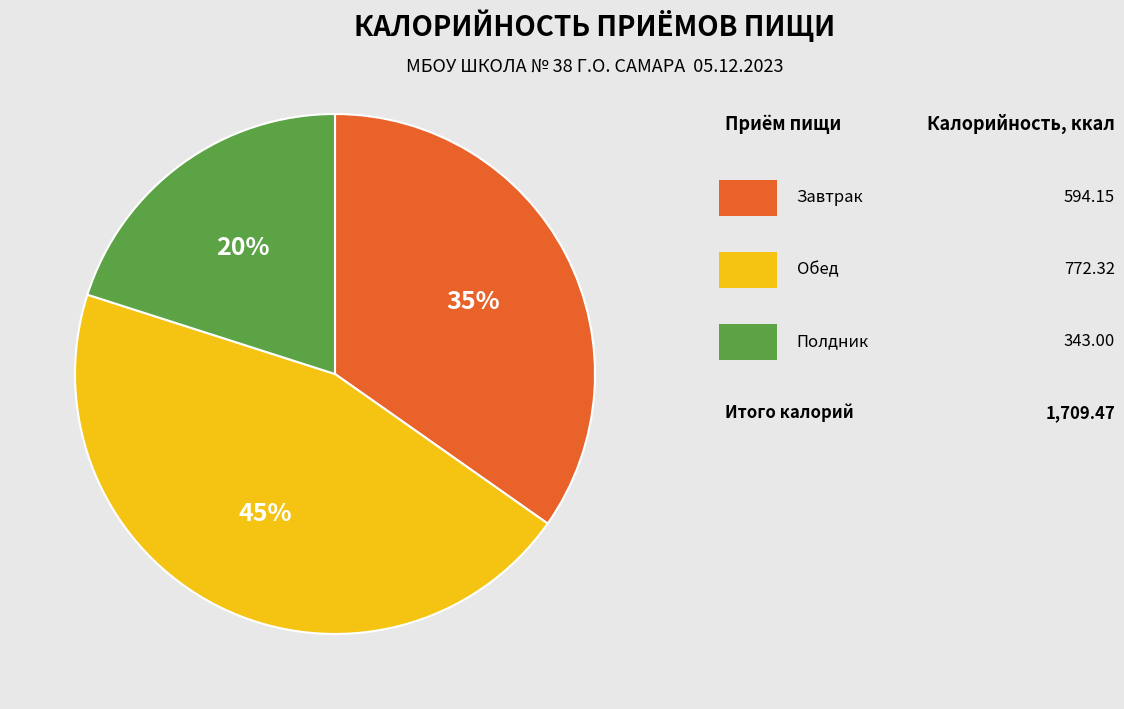

Count the number of slices in the pie.

3